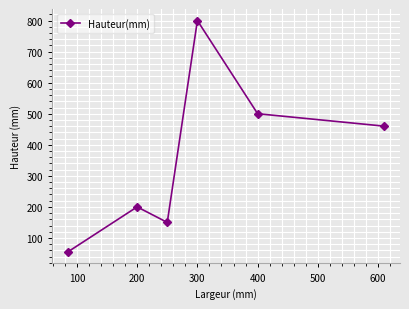

What is the minimum value shown in the chart?

55